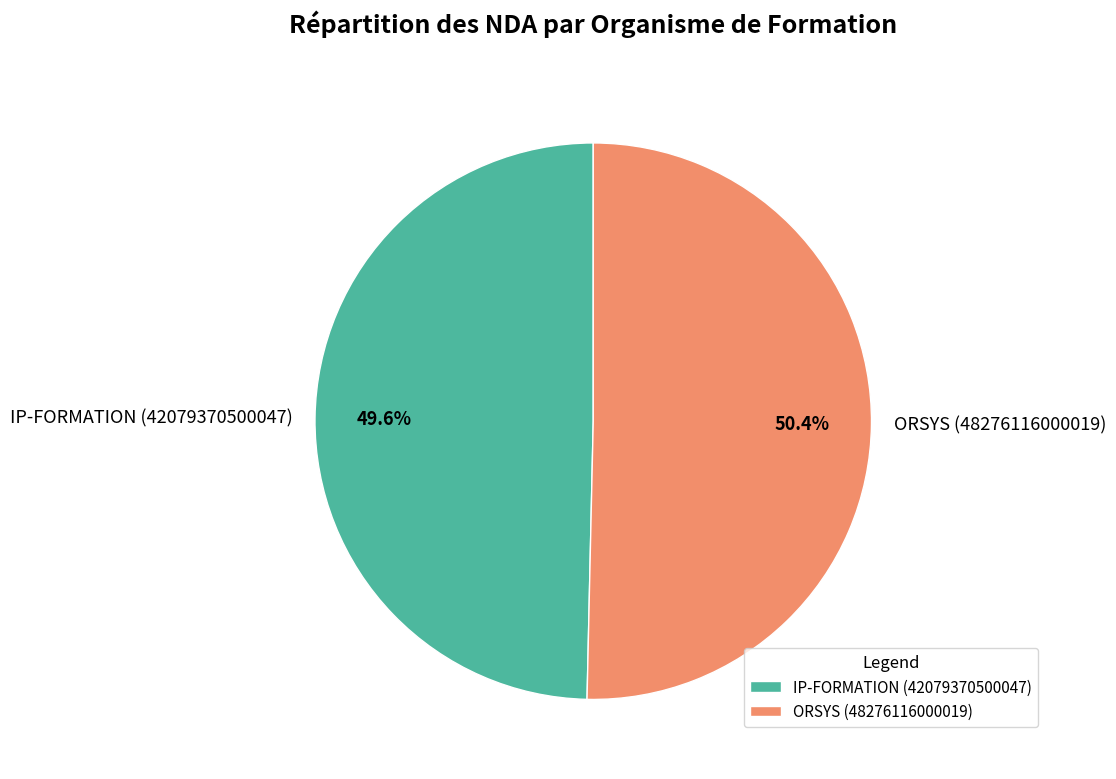

To the nearest percent, what portion does IP-FORMATION (42079370500047) represent?

50%